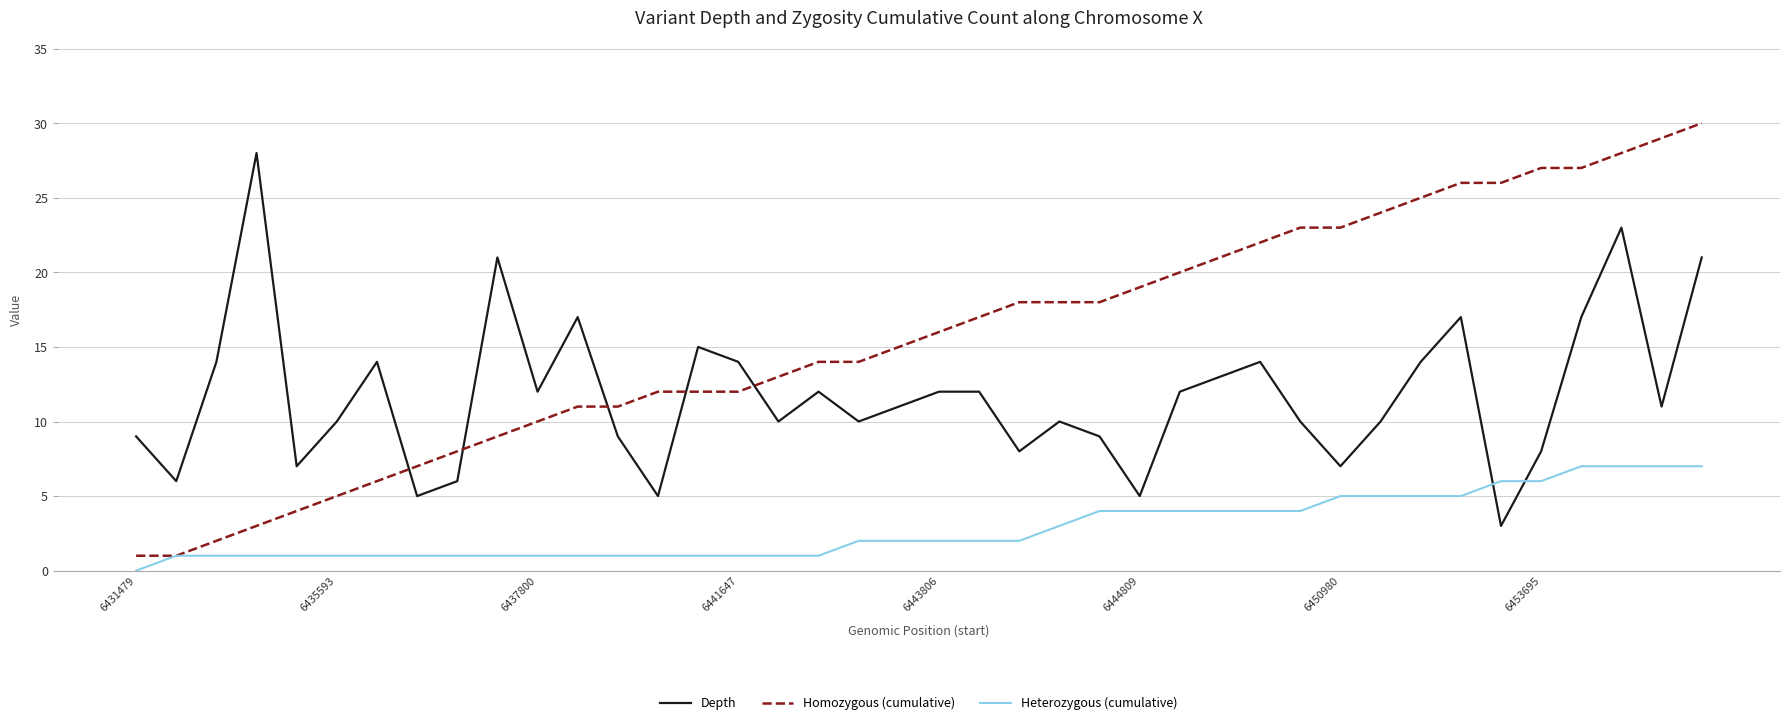

Reading left to right, what are all the values shown in this chart?

Depth: 9	6	14	28	7	10	14	5	6	21	12	17	9	5	15	14	10	12	10	11	12	12	8	10	9	5	12	13	14	10	7	10	14	17	3	8	17	23	11	21
Homozygous (cumulative): 1	1	2	3	4	5	6	7	8	9	10	11	11	12	12	12	13	14	14	15	16	17	18	18	18	19	20	21	22	23	23	24	25	26	26	27	27	28	29	30
Heterozygous (cumulative): 0	1	1	1	1	1	1	1	1	1	1	1	1	1	1	1	1	1	2	2	2	2	2	3	4	4	4	4	4	4	5	5	5	5	6	6	7	7	7	7